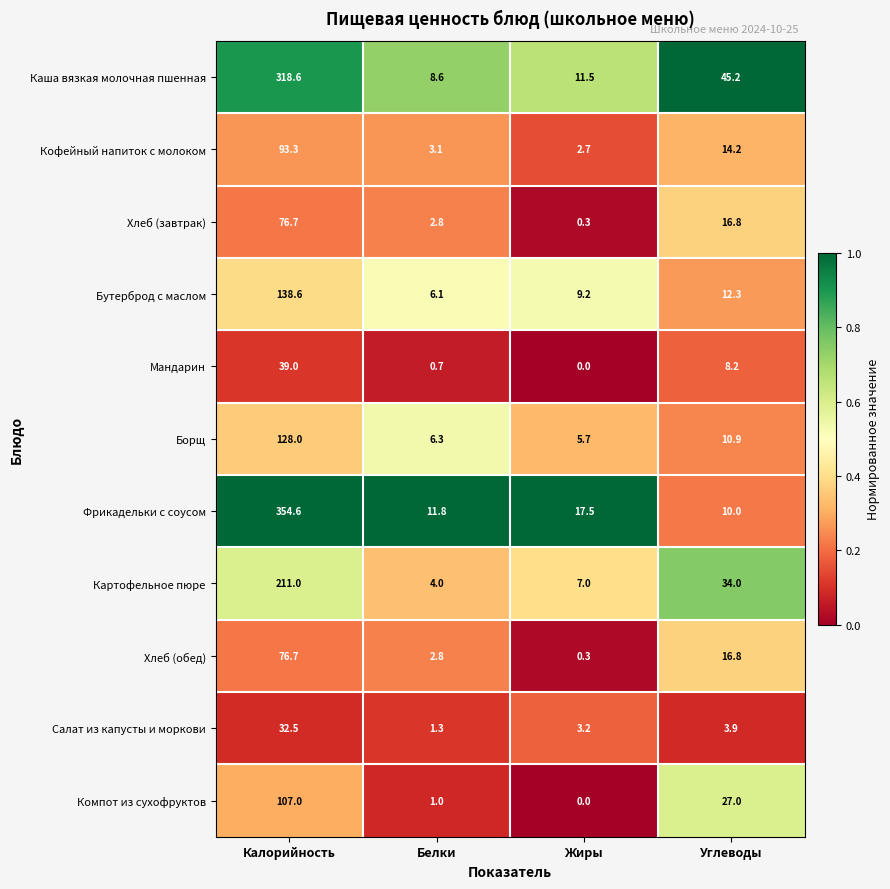

What is the difference between the Мандарин values at Калорийность and Жиры?

39.0